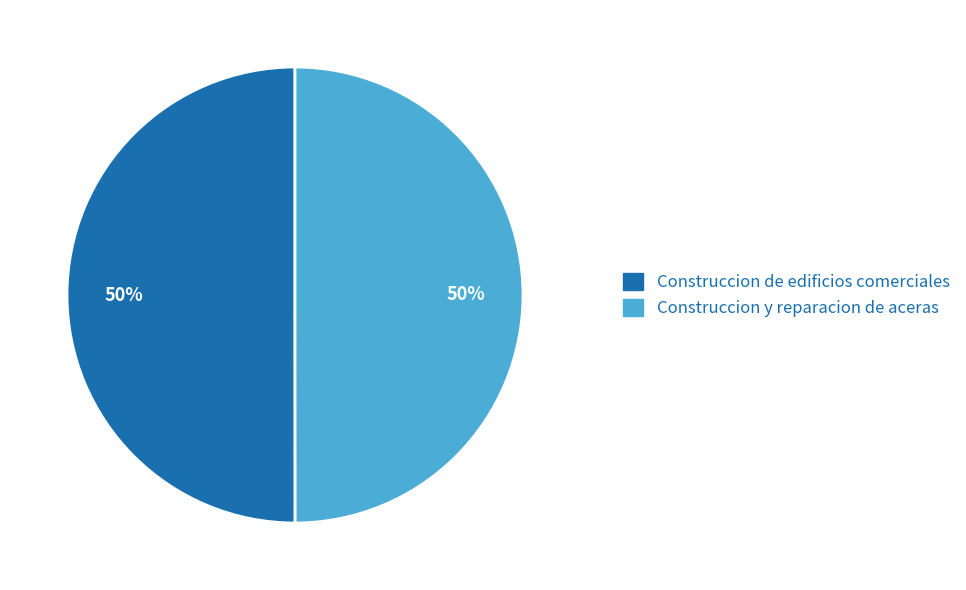

What is the ratio of the value at Construccion de edificios comerciales to the value at Construccion y reparacion de aceras?

1.0